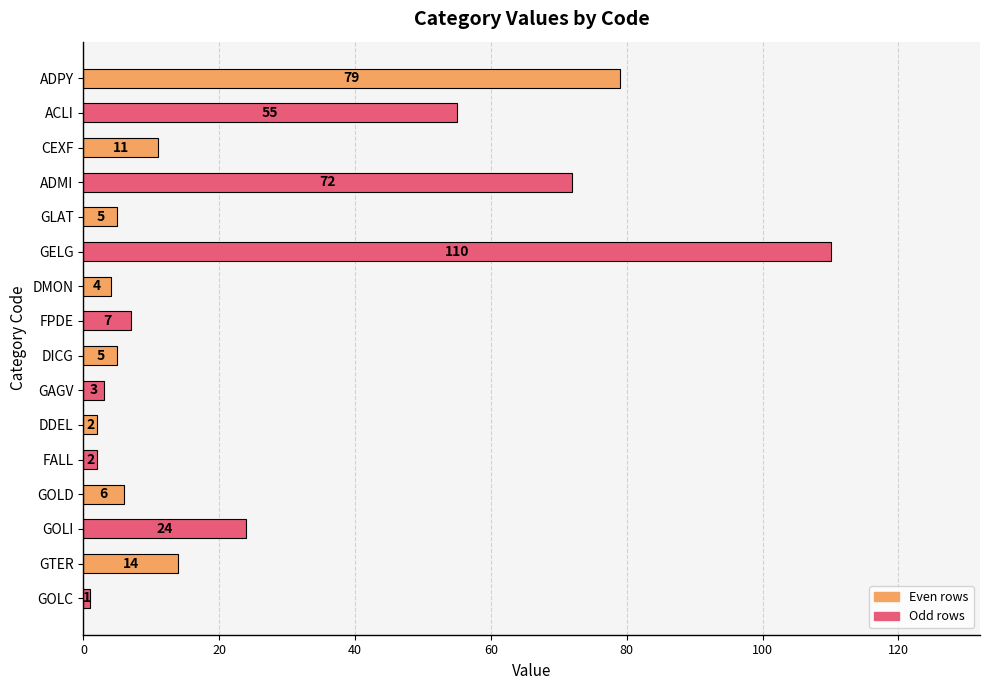

What is the smallest value displayed?

1